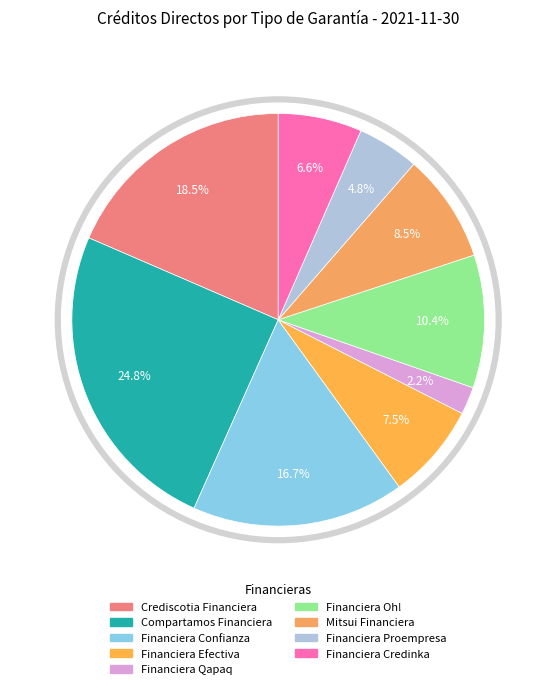

To the nearest percent, what is the combined percentage of Crediscotia Financiera and Compartamos Financiera?

43%